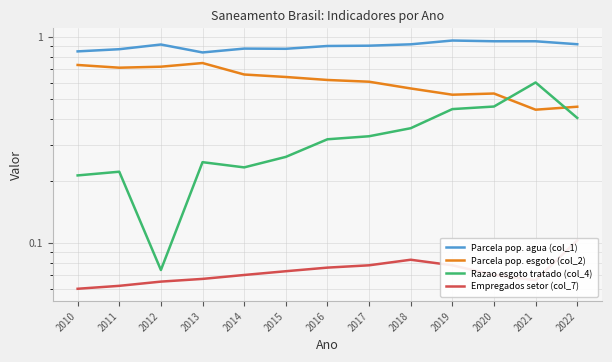

At which category is the sum across all series the highest?

2021